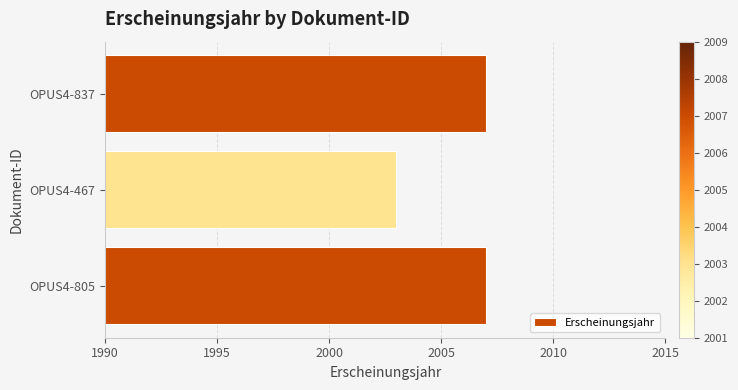

Which category has the lowest value across all series?

OPUS4-467